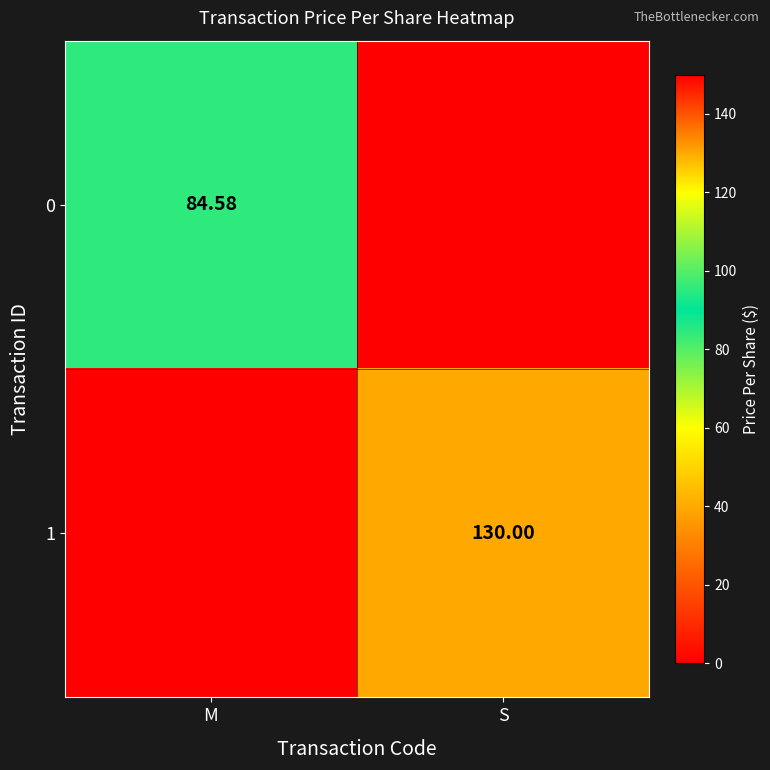

What is the spread (max minus min) of values at M?

84.6